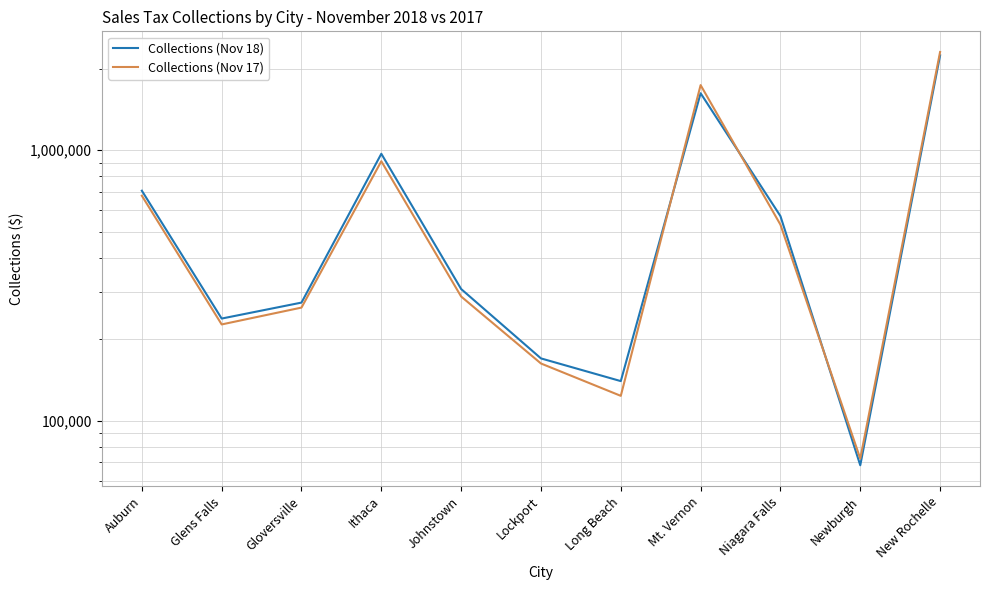

At which category does Collections (Nov 17) reach its first local peak?

Ithaca